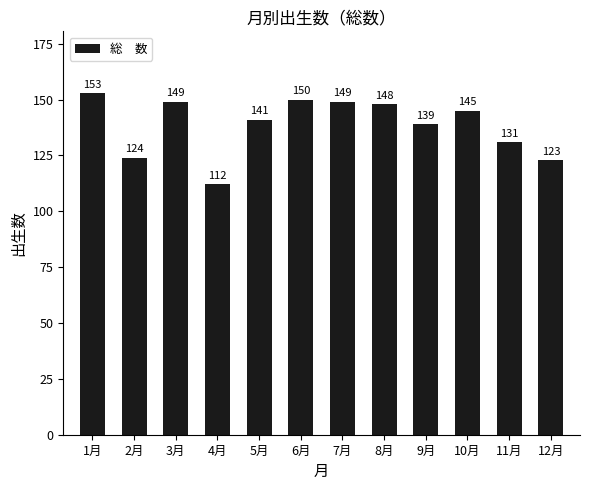

What is the change in value from 5月 to 12月?

-18